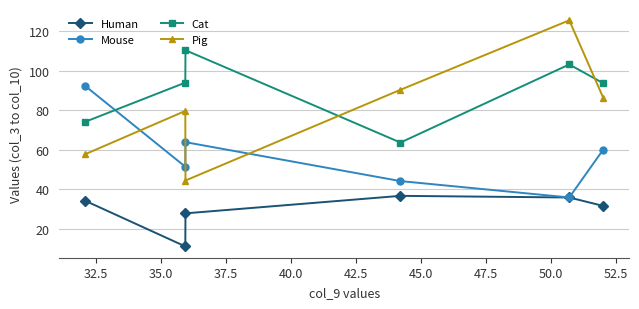

What is the value of the Pig point at the 4th from the left?

90.3